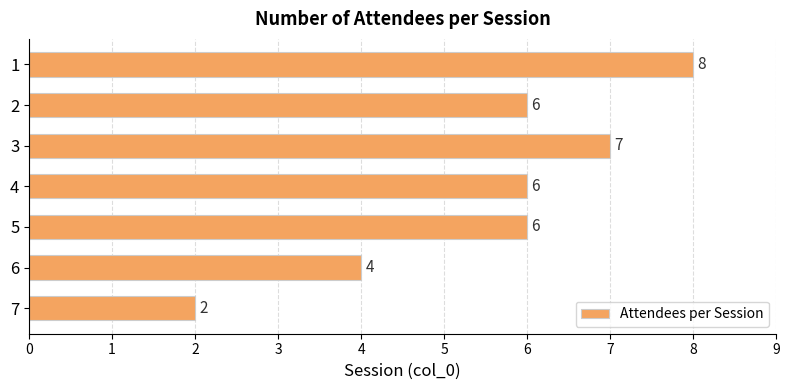

How many series are shown in this chart?

1